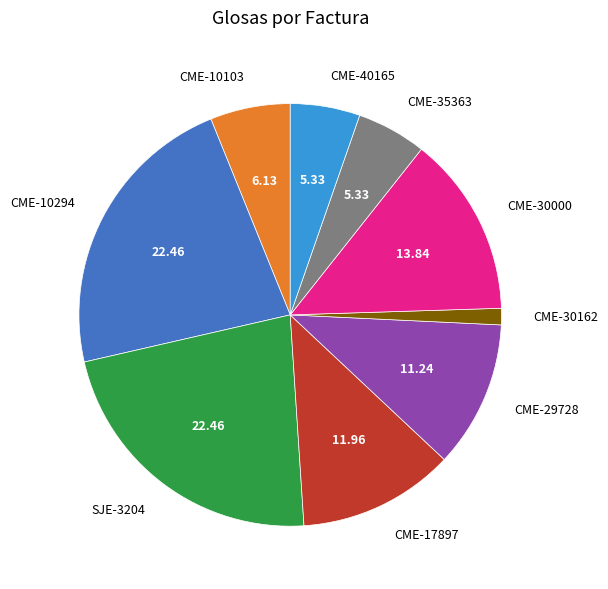

Which slice is the smallest?

CME-30162